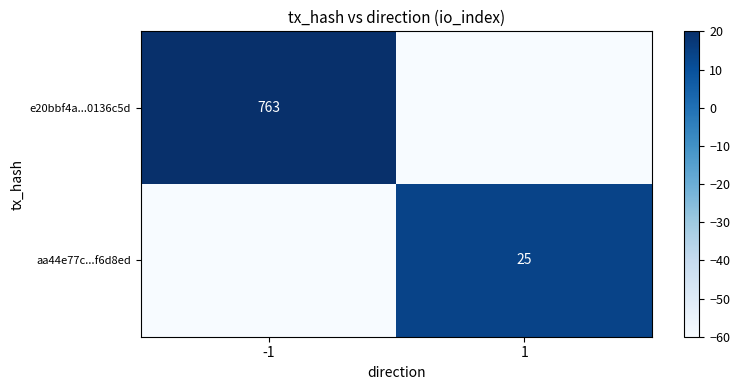

True or false: aa44e77c...f6d8ed has a value of 44 at 1.

False